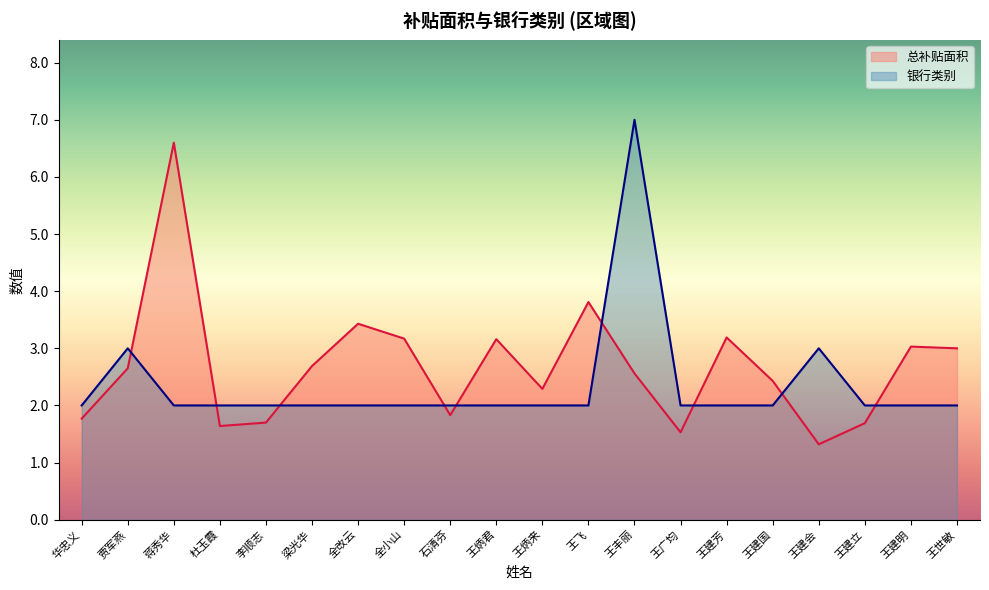

Which label corresponds to the largest value in the chart?

王丰丽